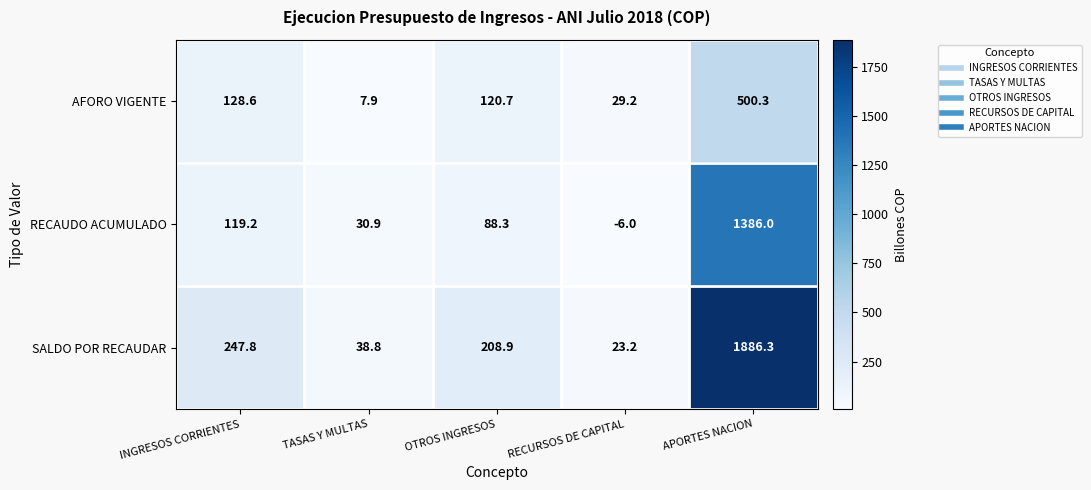

How many series are shown in this chart?

3